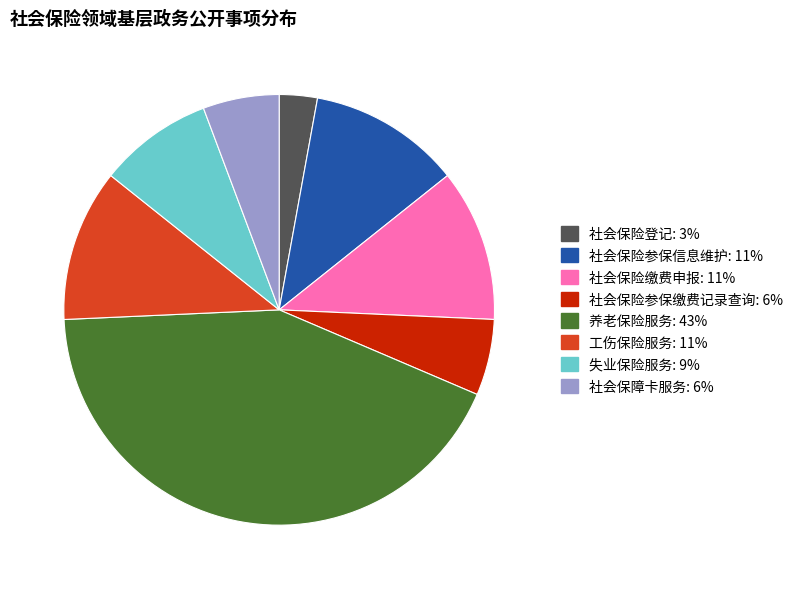

Is there a majority slice in this chart?

No